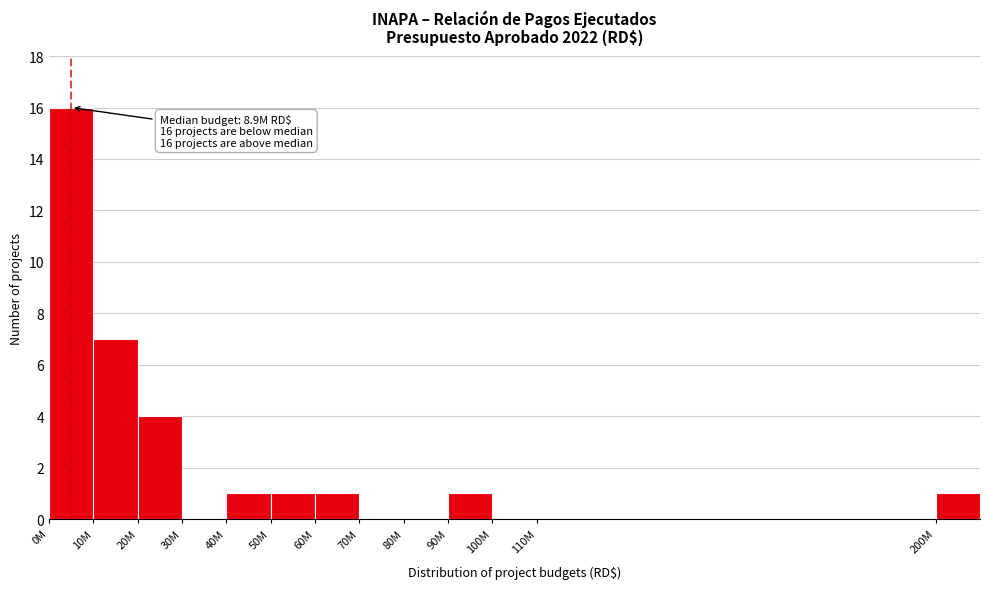

Reading right to left, transcribe all the data shown in this chart.

200M=1	110M=0	100M=0	90M=1	80M=0	70M=0	60M=1	50M=1	40M=1	30M=0	20M=4	10M=7	0M=16